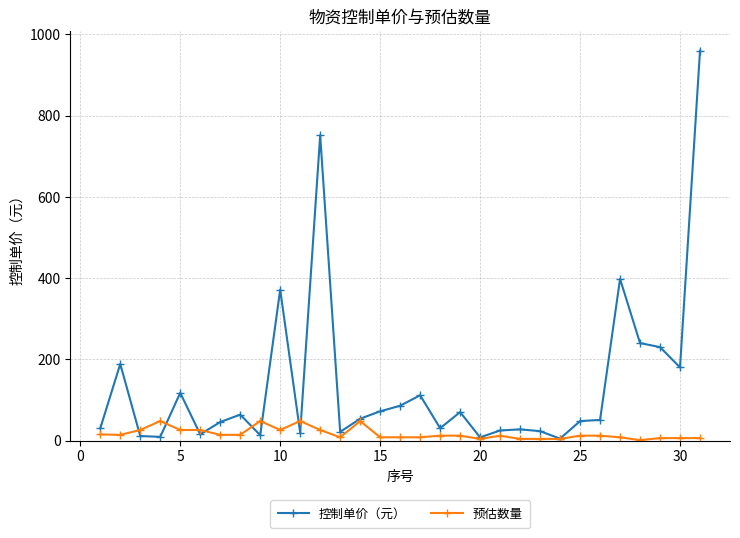

True or false: 控制单价（元） and 预估数量 intersect in this chart.

True